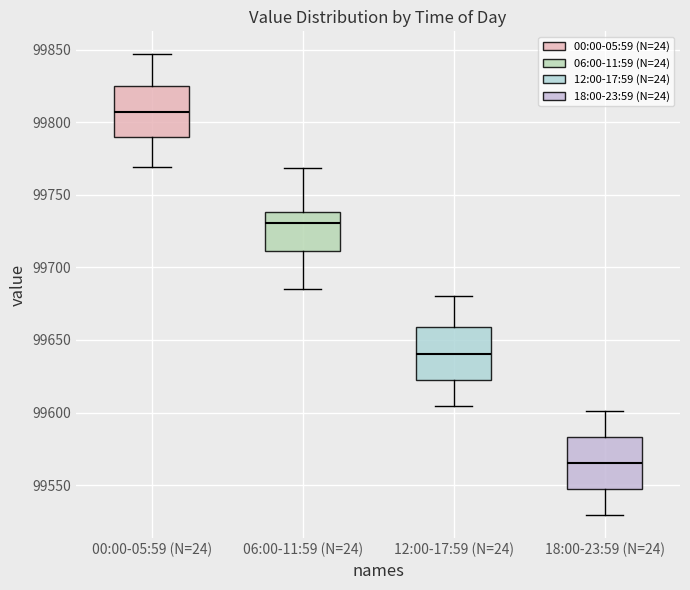

Reading left to right, transcribe this box plot: for each box, give where its median line is, the range the box spans, and where its two whiskers end, as read against the y-axis. The values are not printed on the chart, so give them approximately, as read against the axis.

00:00-05:59 (N=24): median 99805, box 99790 to 99825, whiskers 99770 to 99845
06:00-11:59 (N=24): median 99730, box 99710 to 99740, whiskers 99685 to 99770
12:00-17:59 (N=24): median 99640, box 99620 to 99660, whiskers 99605 to 99680
18:00-23:59 (N=24): median 99565, box 99545 to 99585, whiskers 99530 to 99600